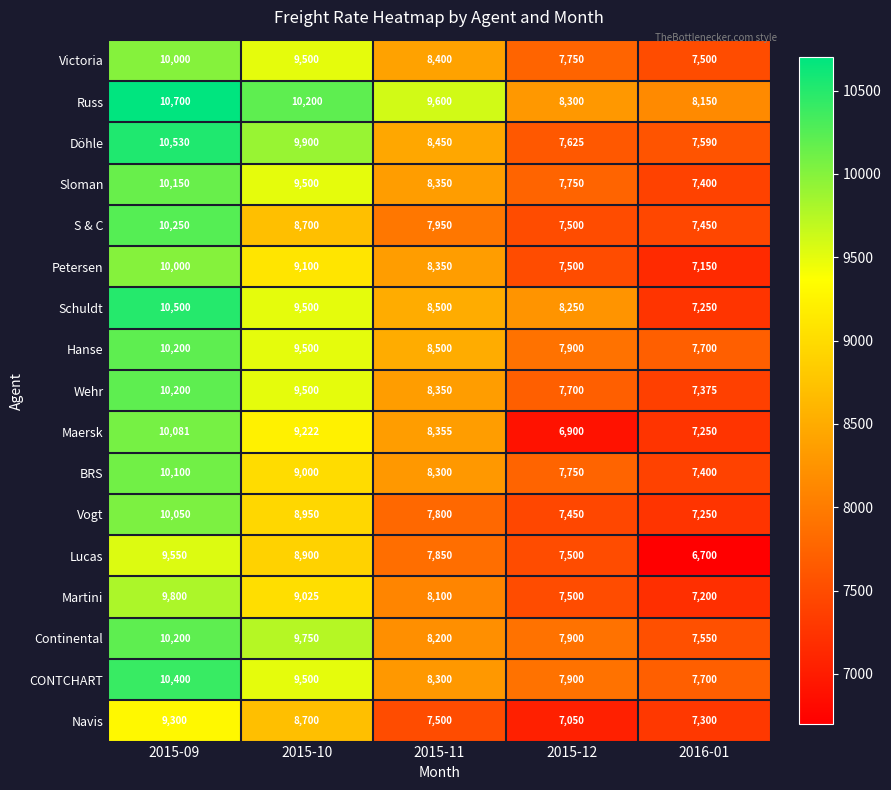

What is the difference between the second highest and minimum values in the Maersk series?

2322